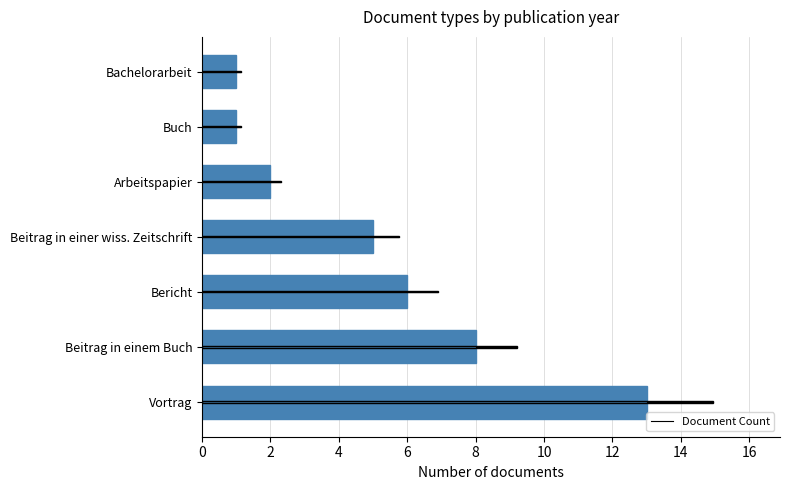

Reading left to right, extract all data points from this chart.

13	8	6	5	2	1	1